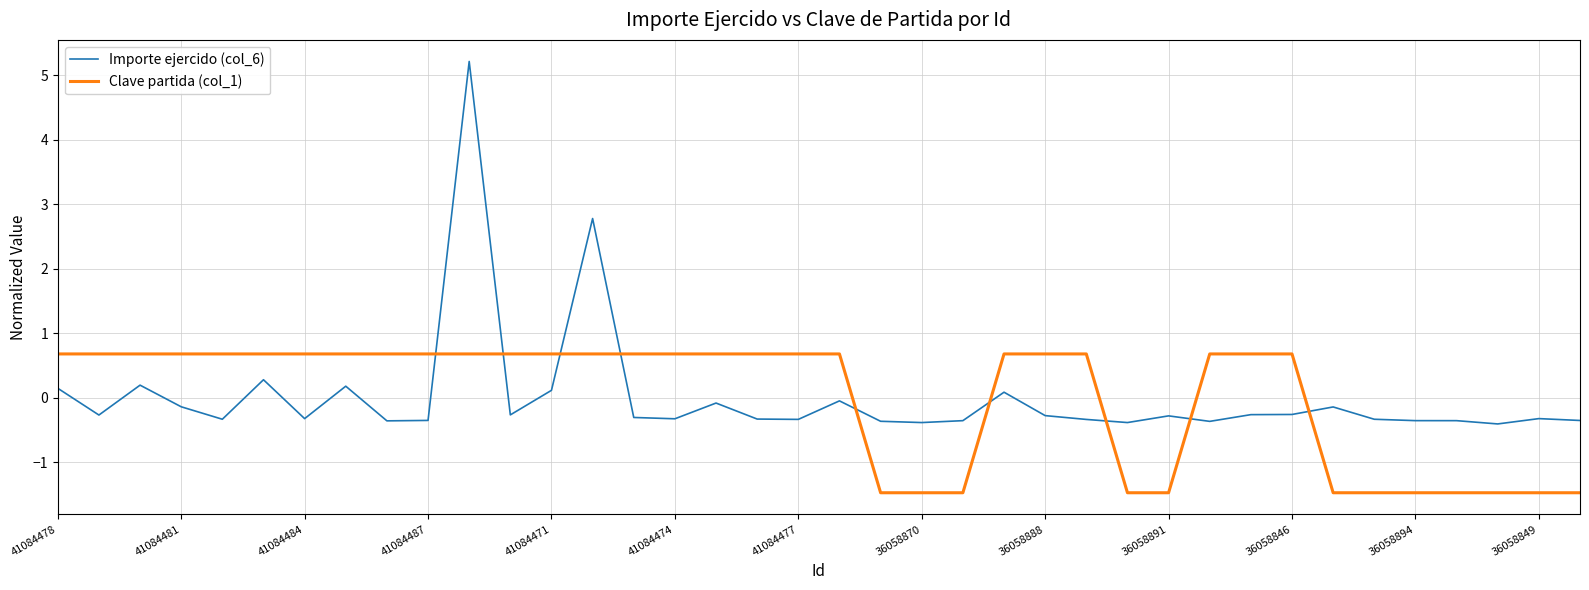

Does the chart display data point markers on the line(s)?

No